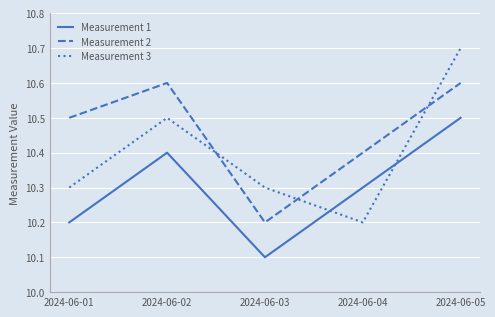

Which series has the widest spread of values?

Measurement 3